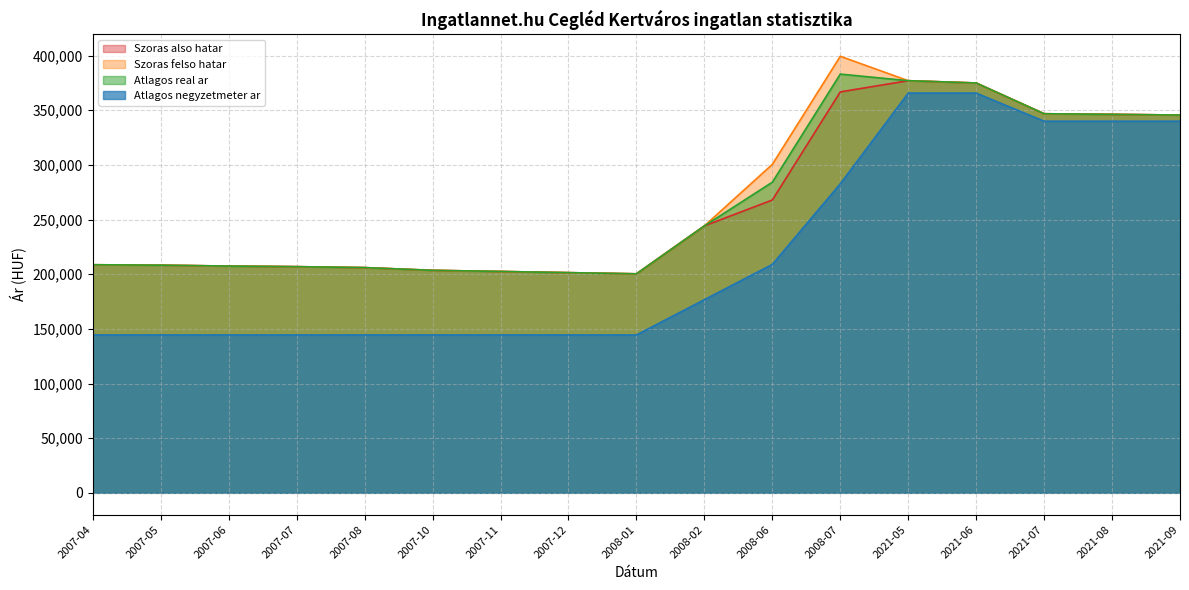

True or false: Szoras felso hatar and Atlagos real ar intersect in this chart.

False